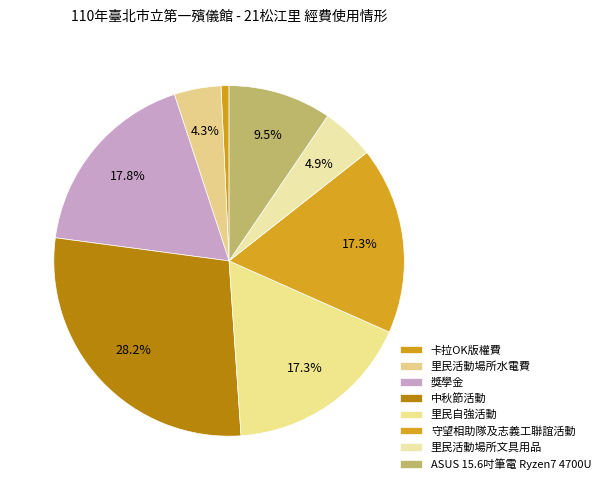

How many slices are in this pie chart?

8